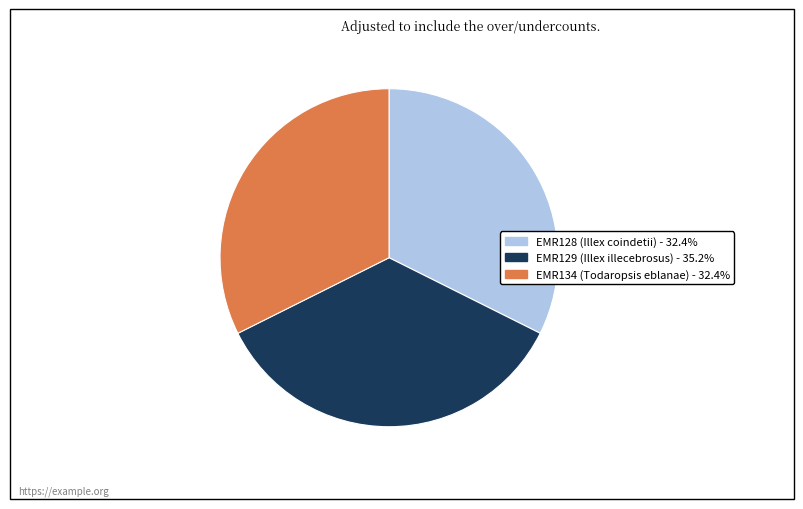

Count the number of slices in the pie.

3